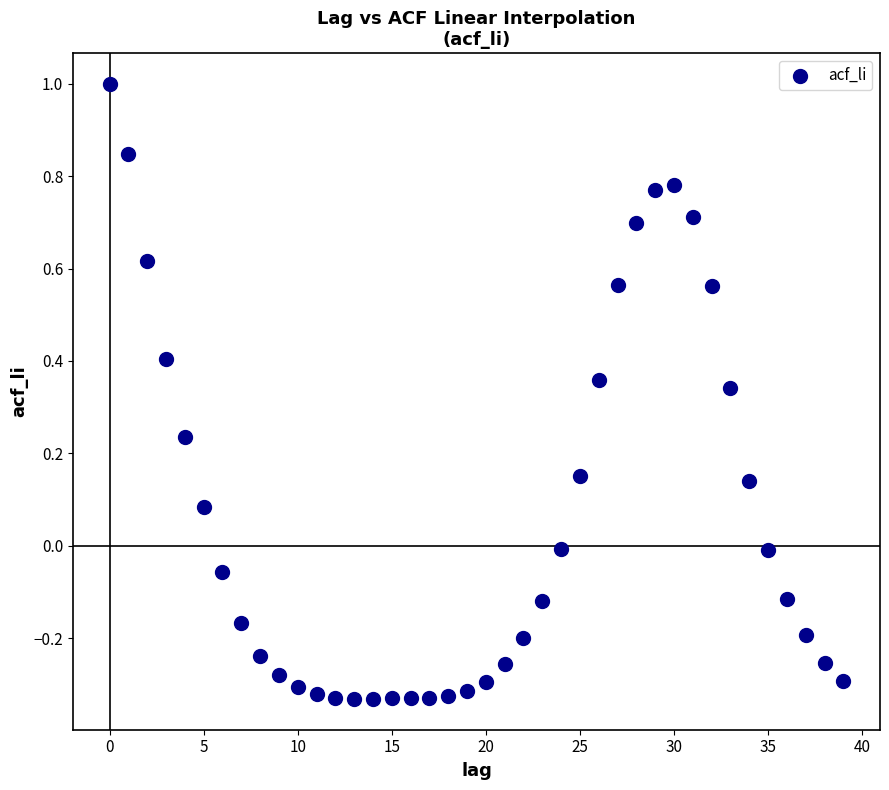

How many data points are displayed?

40